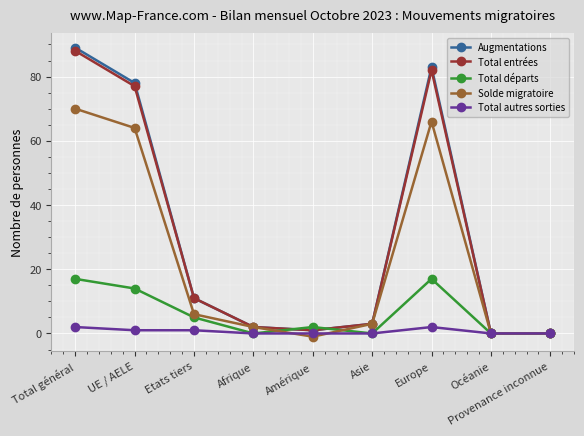

What is the difference between the second highest and second lowest values in the Solde migratoire series?

66